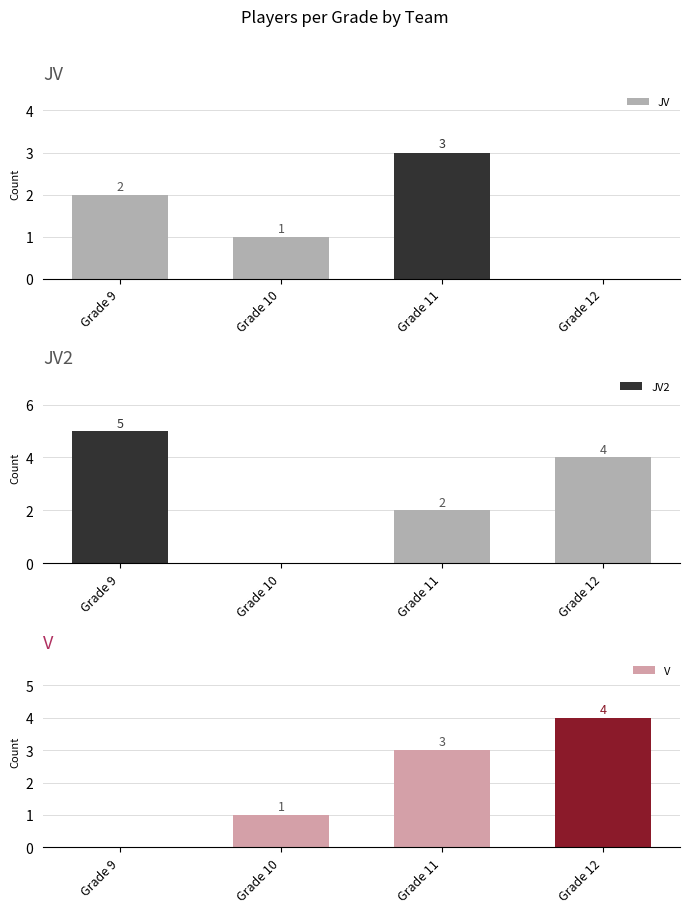

Rank the series at Grade 12 from lowest to highest value.

JV, JV2, V